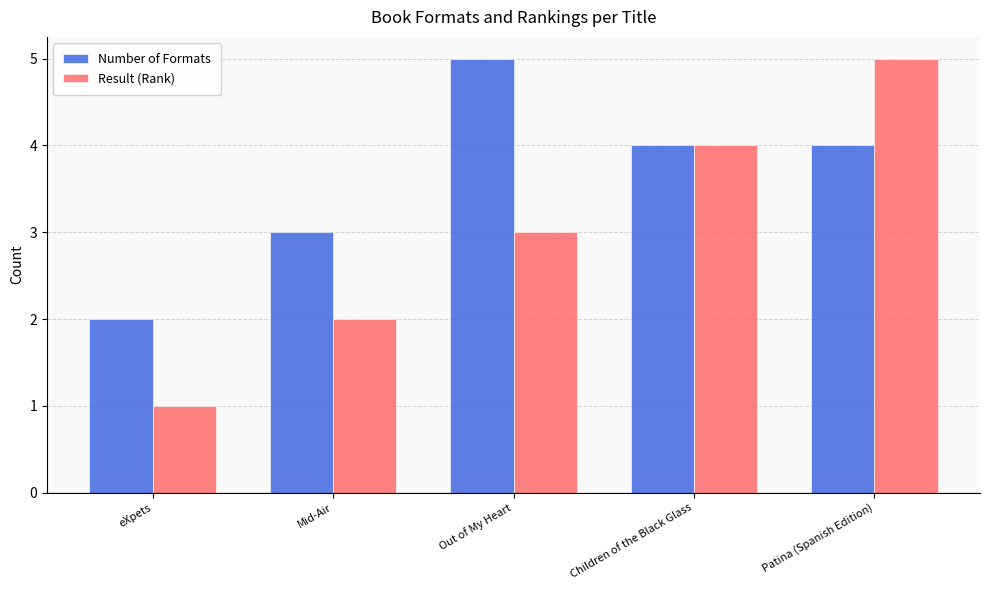

True or false: Number of Formats has a value of 8 at Out of My Heart.

False